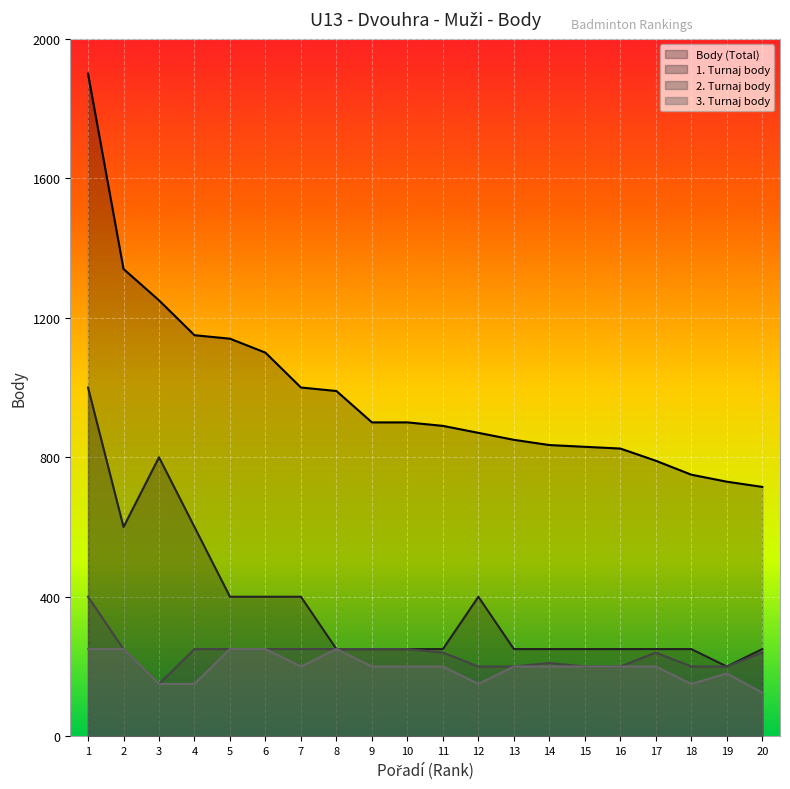

Which series has the largest total across all categories?

Body (Total)